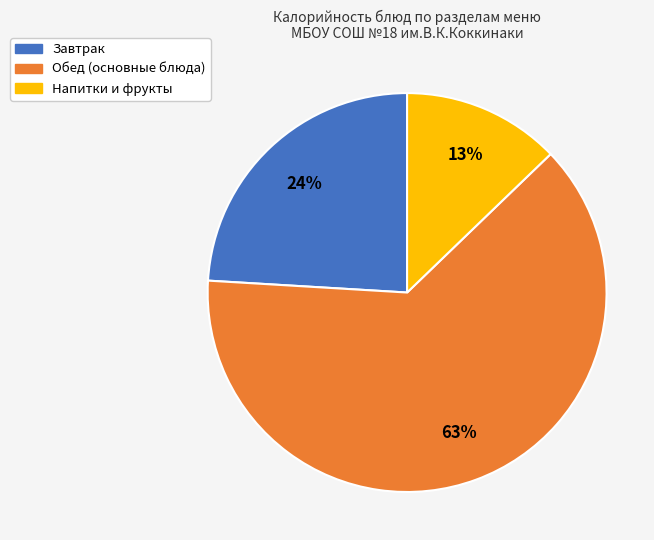

Count the number of slices in the pie.

3